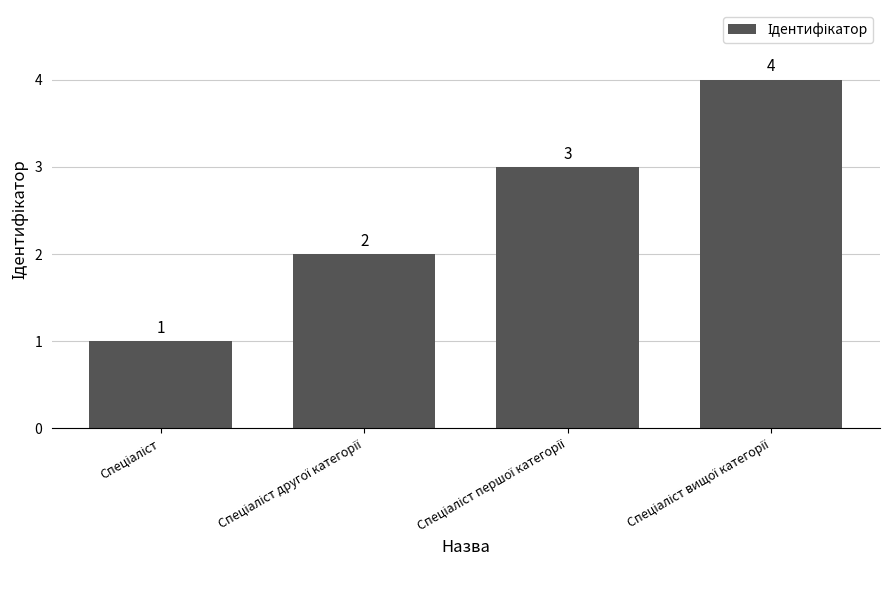

What is the greatest value displayed?

4